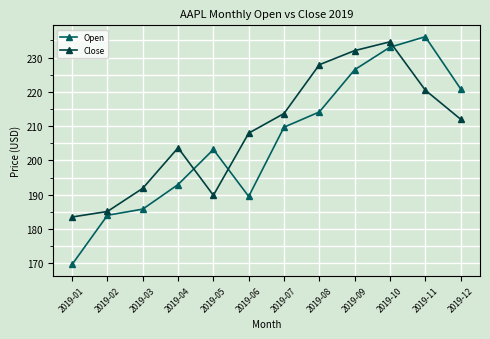

List the series in order of their peak value, lowest first.

Close, Open